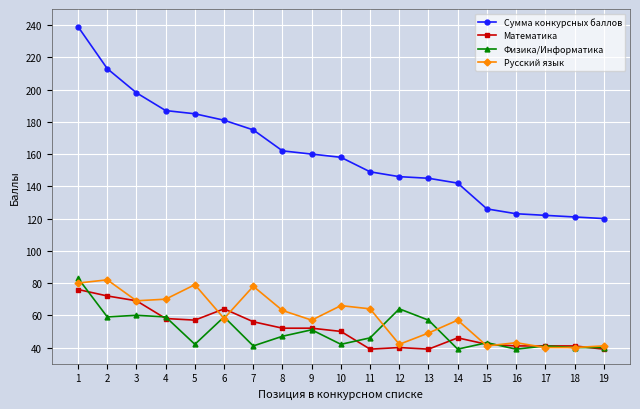

What is the spread (max minus min) of values at 9?

109